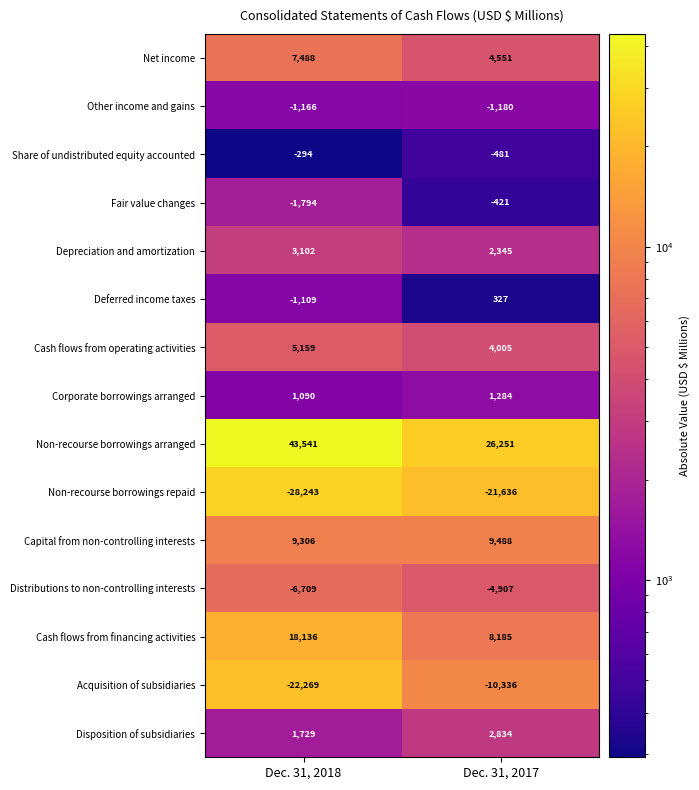

Which series changed the most between Dec. 31, 2018 and Dec. 31, 2017?

Non-recourse borrowings arranged